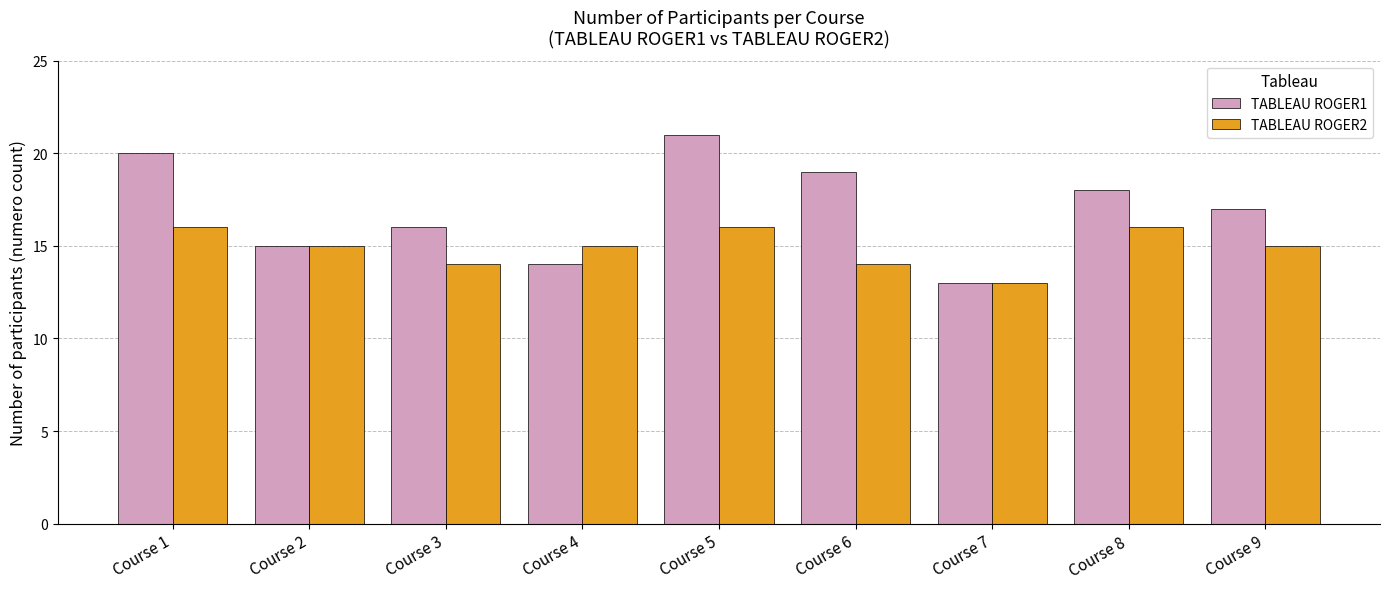

What are all the series names shown in the legend?

TABLEAU ROGER1, TABLEAU ROGER2